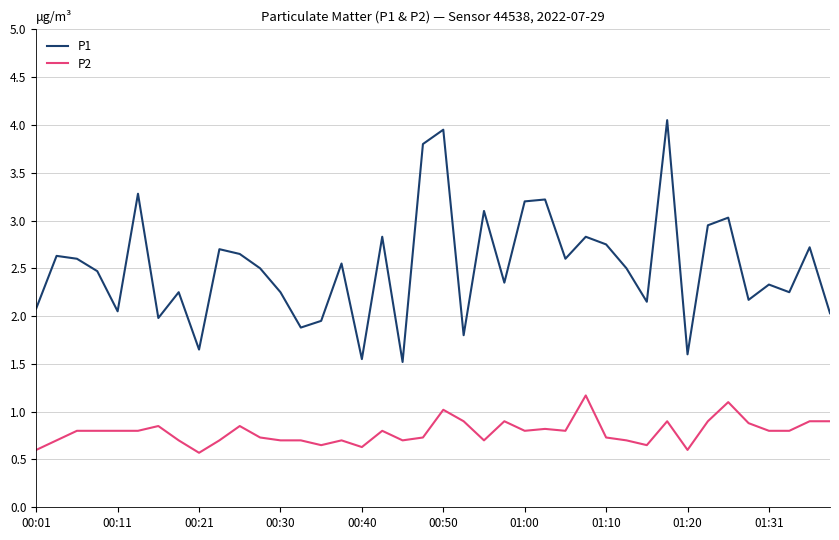

Which series has the widest spread of values?

P1